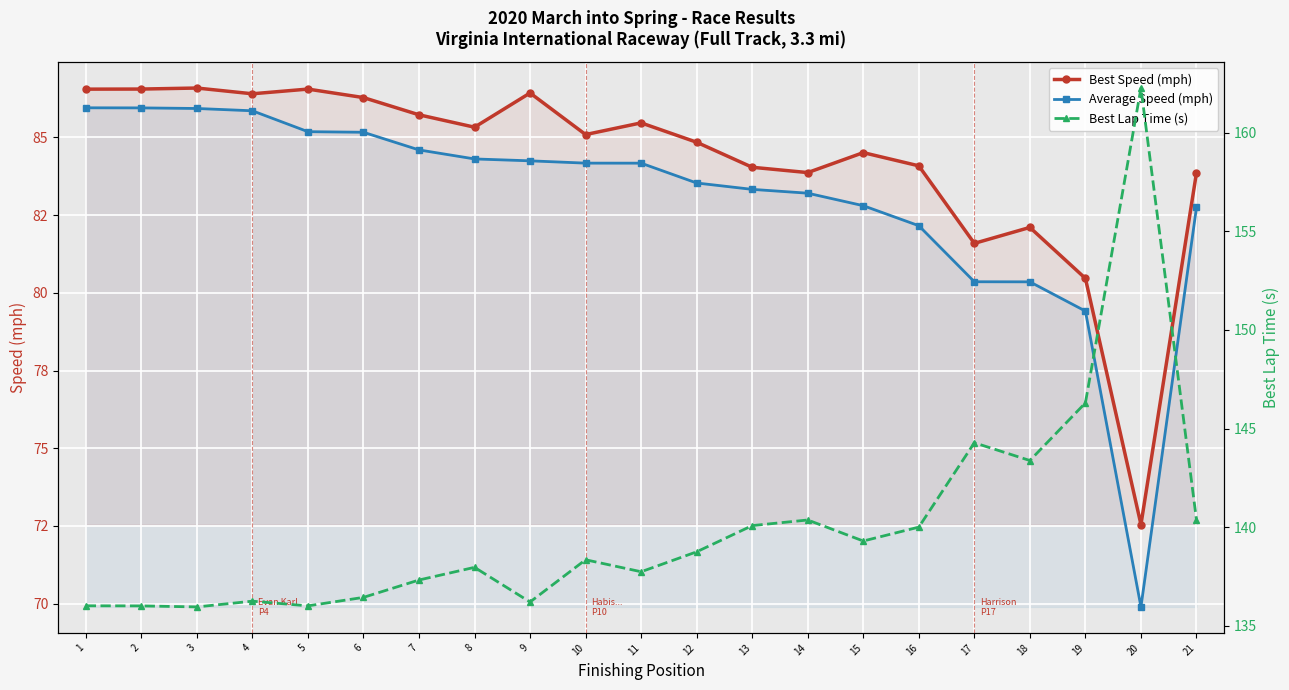

Rank the series at 8 from lowest to highest value.

Average Speed (mph), Best Speed (mph), Best Lap Time (s)